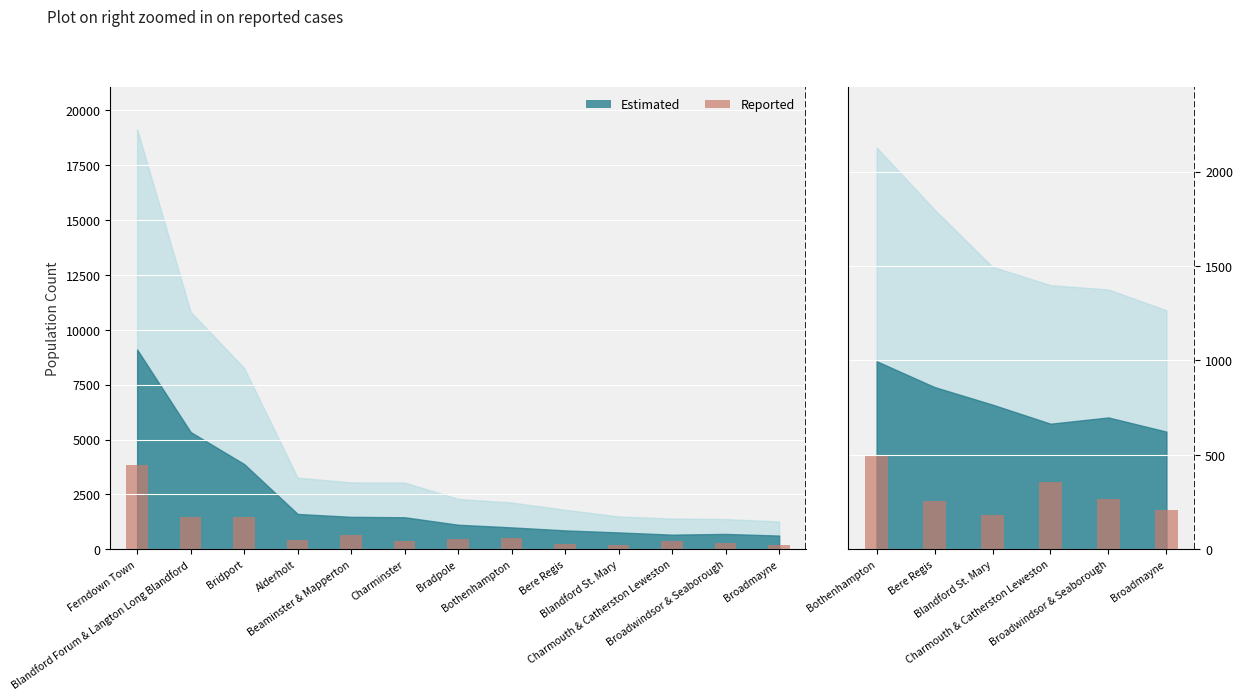

What is the ratio of the value at Bere Regis to the value at Blandford St. Mary?

1.4